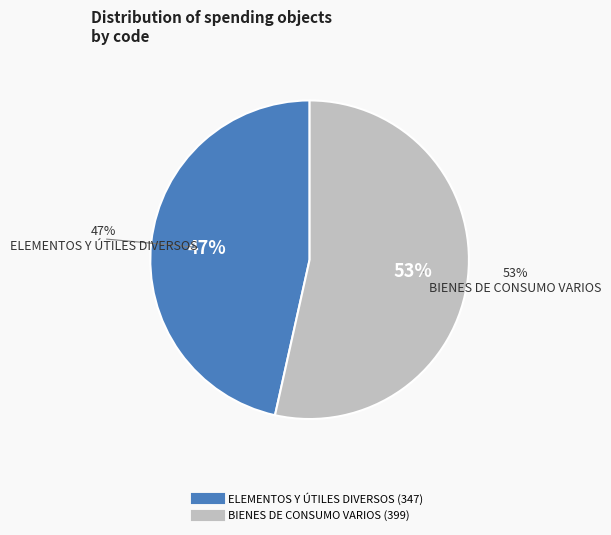

True or false: ELEMENTOS Y ÚTILES DIVERSOS accounts for 58% of the total.

False